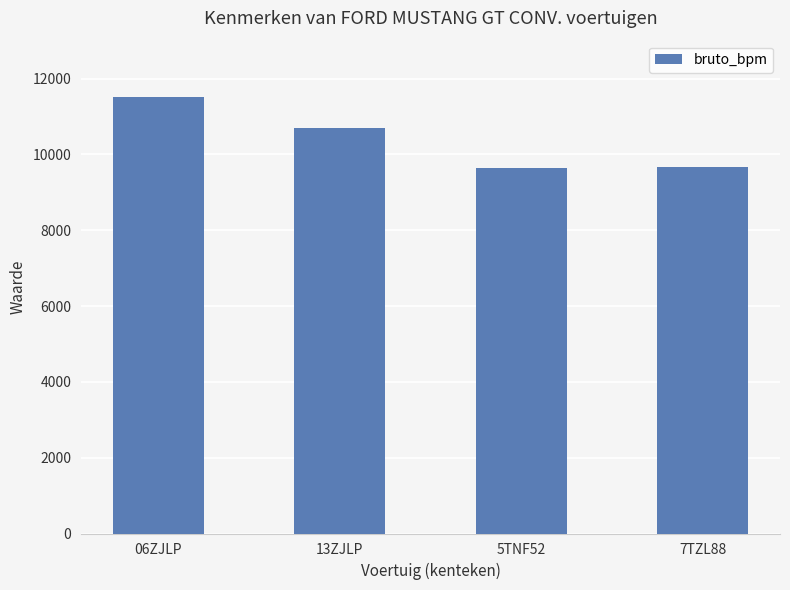

Between 06ZJLP and 5TNF52, which is larger?

06ZJLP